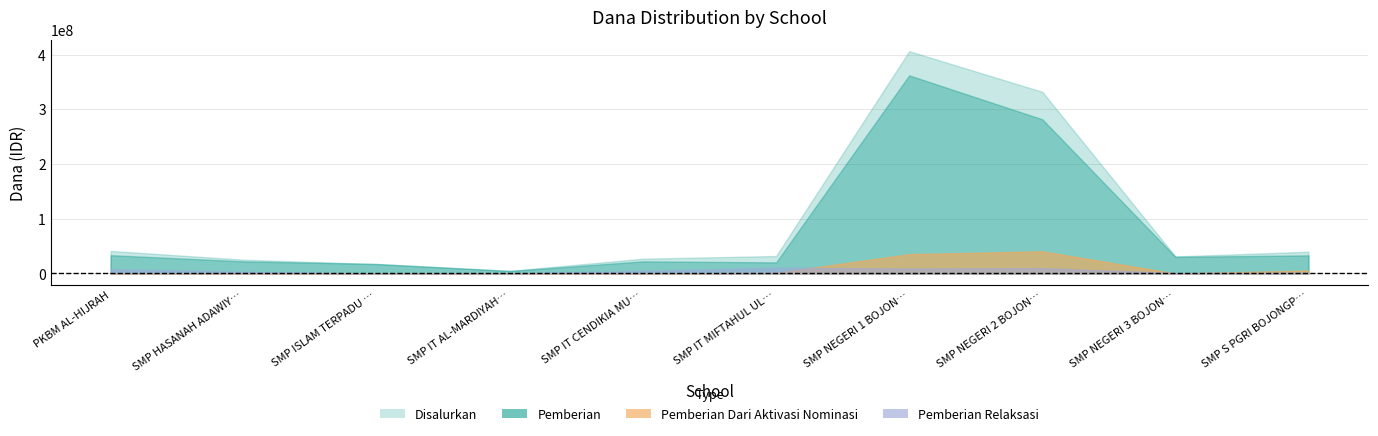

Is it true that Pemberian Relaksasi equals 750000 at SMP NEGERI 3 BOJONGPICUNG?

True